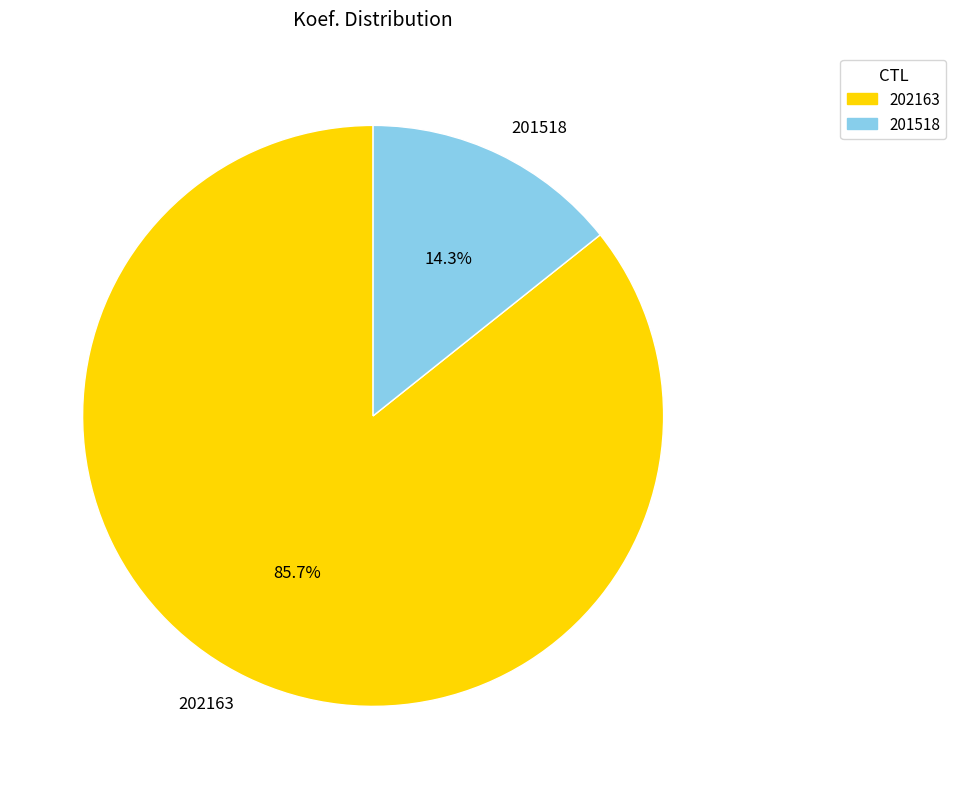

Does 201518 account for over 50% of the chart?

No